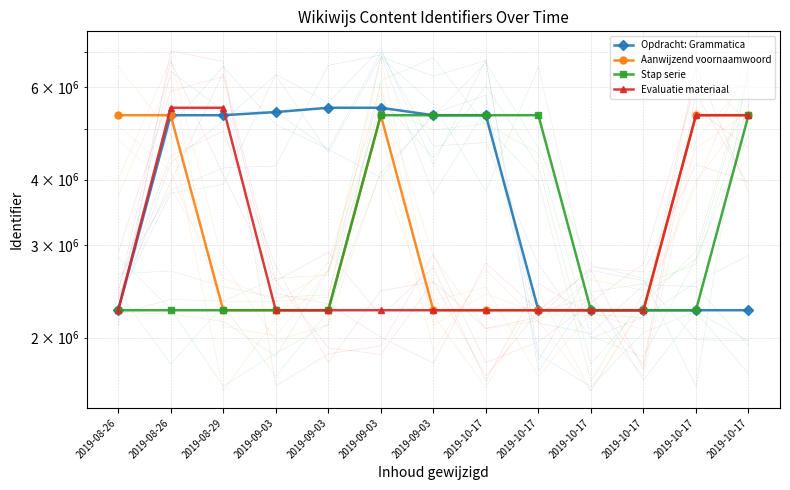

What is the difference between the highest and lowest values at 2019-09-03?

3123205